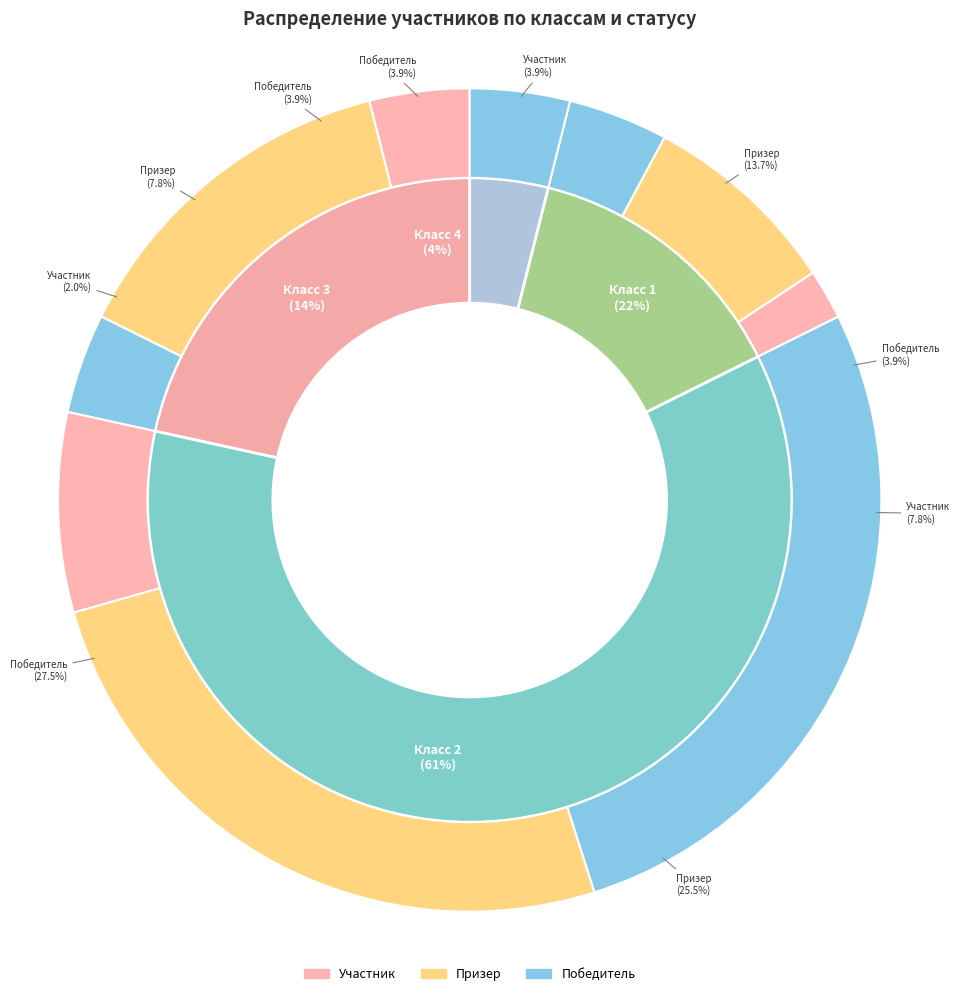

Between 3 and 1, which is larger?

1